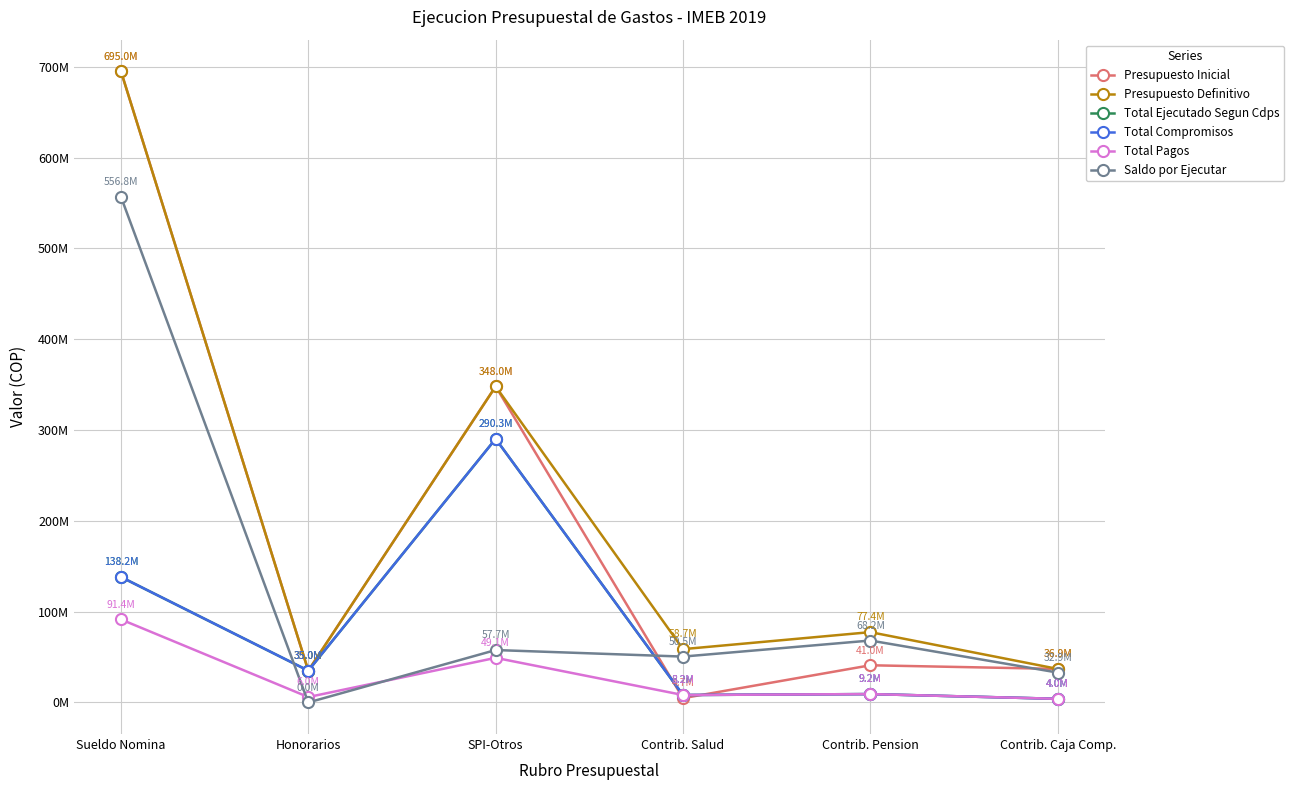

Between Honorarios and SPI-Otros, which series saw the biggest shift?

Presupuesto Inicial